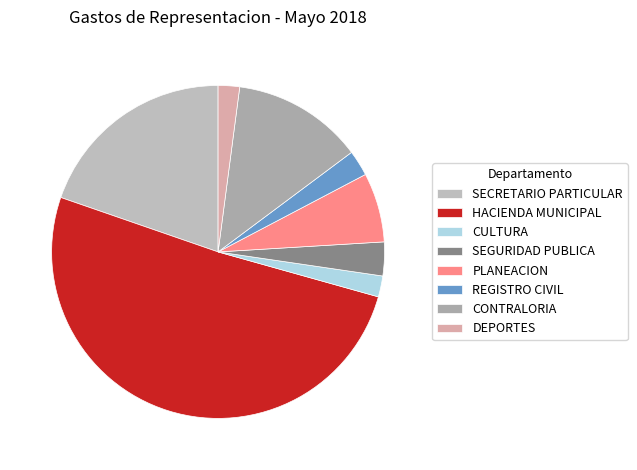

How many segments does this pie chart have?

8